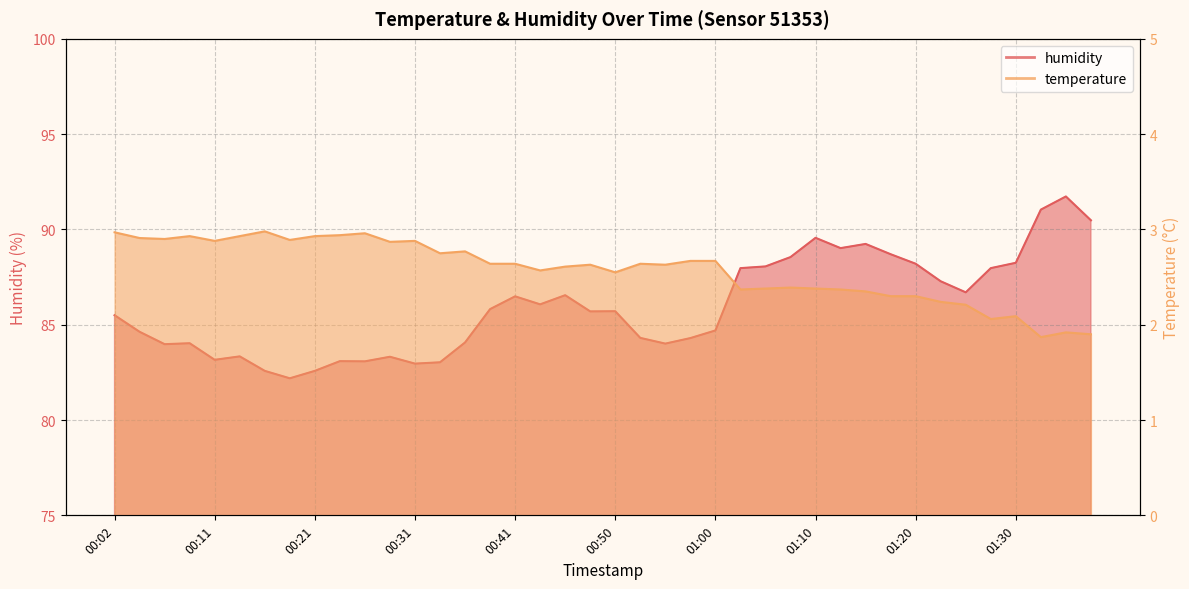

Reading right to left, transcribe all the data shown in this chart.

temperature: 01:42=1.9	01:40=1.9	01:35=1.9	01:30=2.1	01:27=2.1	01:25=2.2	01:22=2.2	01:20=2.3	01:17=2.3	01:15=2.4	01:12=2.4	01:10=2.4	01:07=2.4	01:05=2.4	01:02=2.4	01:00=2.7	00:58=2.7	00:55=2.6	00:53=2.6	00:50=2.5	00:48=2.6	00:45=2.6	00:43=2.6	00:41=2.6	00:38=2.6	00:36=2.8	00:33=2.8	00:31=2.9	00:28=2.9	00:26=3.0	00:24=2.9	00:21=2.9	00:19=2.9	00:16=3.0	00:14=2.9	00:11=2.9	00:09=2.9	00:07=2.9	00:04=2.9	00:02=3.0
humidity: 01:42=90.5	01:40=91.7	01:35=91.0	01:30=88.2	01:27=88.0	01:25=86.7	01:22=87.3	01:20=88.2	01:17=88.7	01:15=89.2	01:12=89.0	01:10=89.6	01:07=88.5	01:05=88.1	01:02=88.0	01:00=84.7	00:58=84.3	00:55=84.0	00:53=84.3	00:50=85.7	00:48=85.7	00:45=86.5	00:43=86.1	00:41=86.5	00:38=85.8	00:36=84.1	00:33=83.0	00:31=83.0	00:28=83.3	00:26=83.1	00:24=83.1	00:21=82.6	00:19=82.2	00:16=82.6	00:14=83.3	00:11=83.2	00:09=84.0	00:07=84.0	00:04=84.6	00:02=85.5